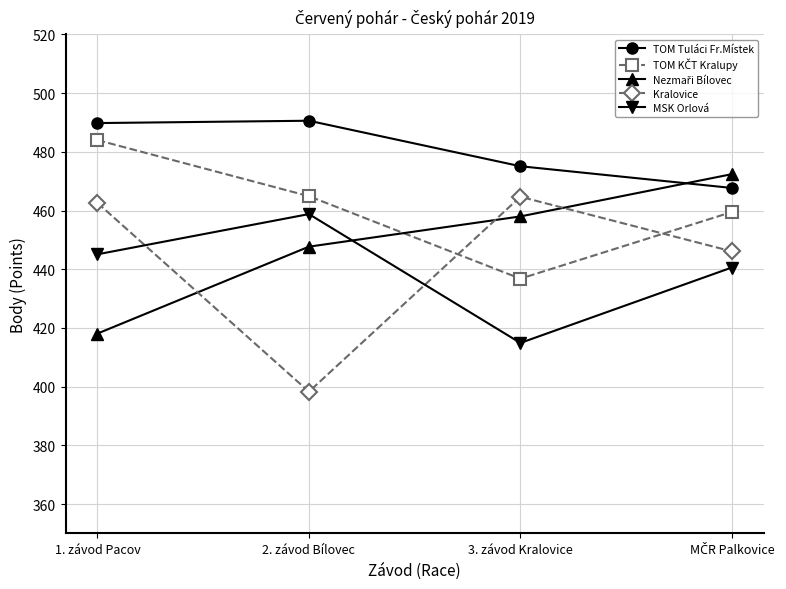

How many times do Kralovice and MSK Orlová cross each other?

2